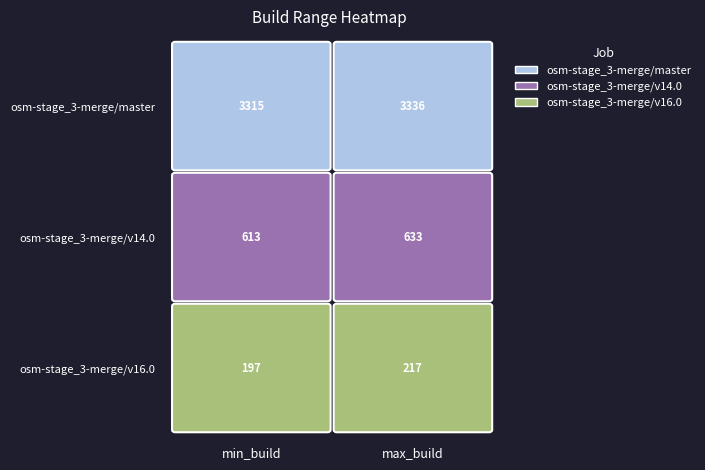

Rank the series by their maximum value, from highest to lowest.

osm-stage_3-merge/master, osm-stage_3-merge/v14.0, osm-stage_3-merge/v16.0